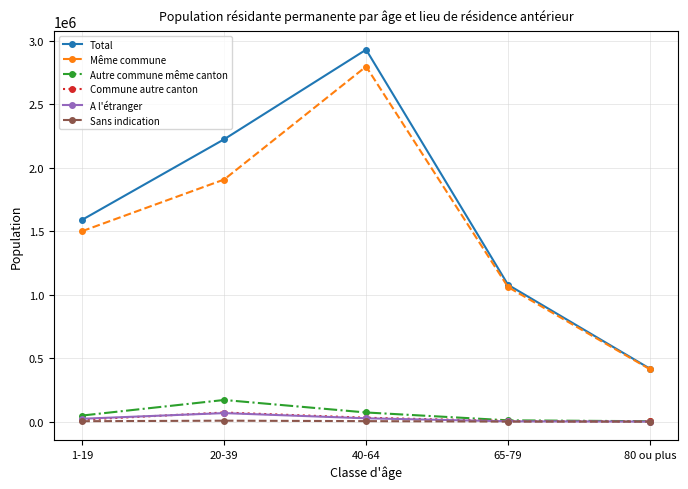

What are all the series names shown in the legend?

Total, Même commune, Autre commune même canton, Commune autre canton, A l'étranger, Sans indication